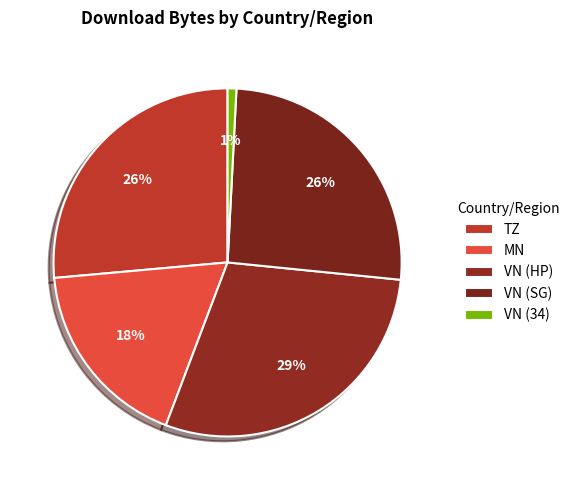

Count the number of slices in the pie.

5